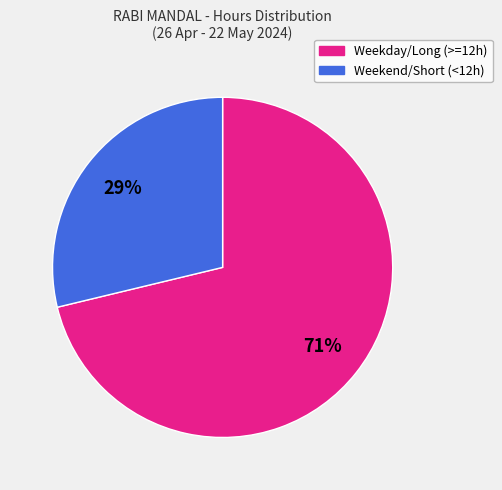

Does any single category account for the majority?

Yes